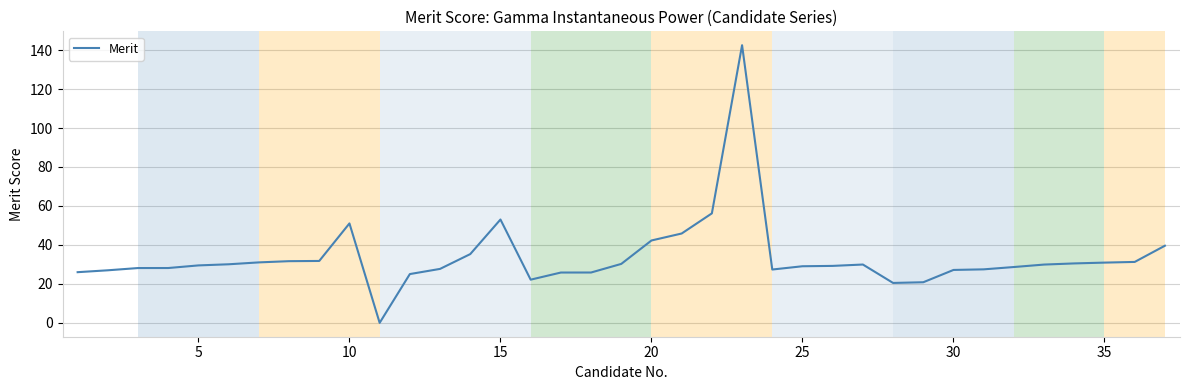

True or false: the data has more than 2 interior local peaks.

True